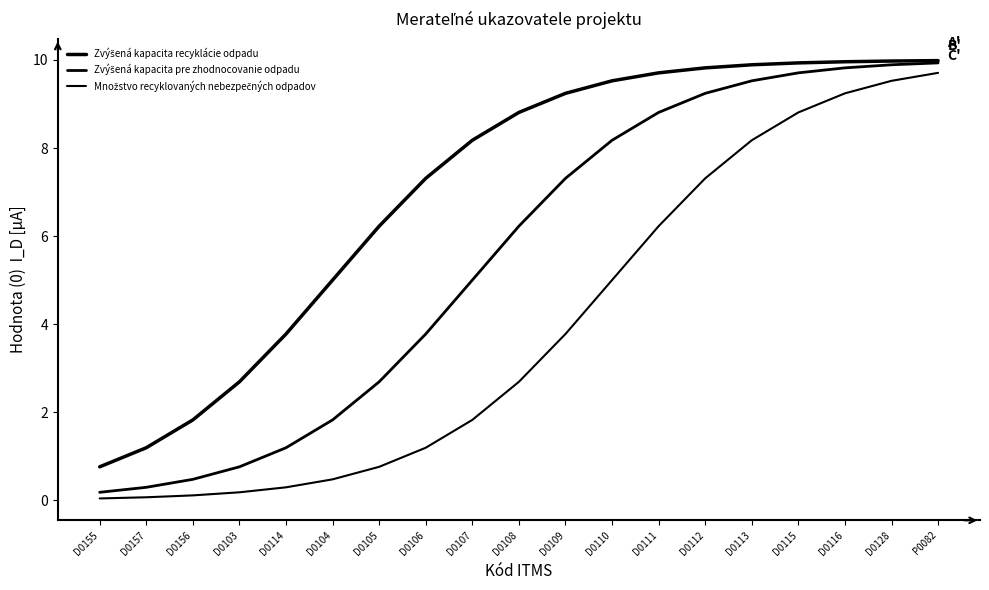

Is the value of Množstvo recyklovaných nebezpečných odpadov at D0114 greater than the value of Zvýšená kapacita recyklácie odpadu at D0128?

No